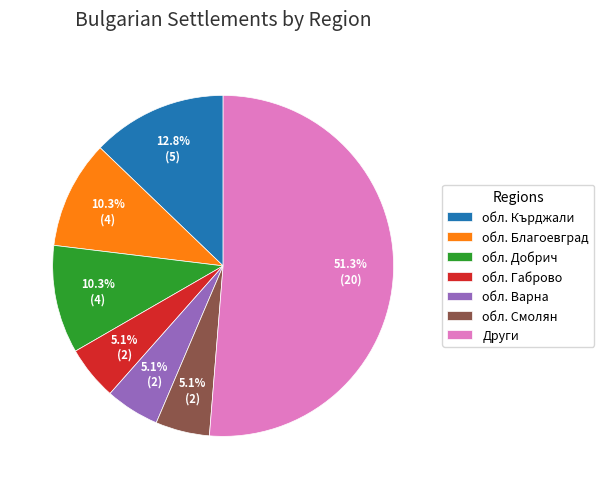

Which slice is the largest?

Други